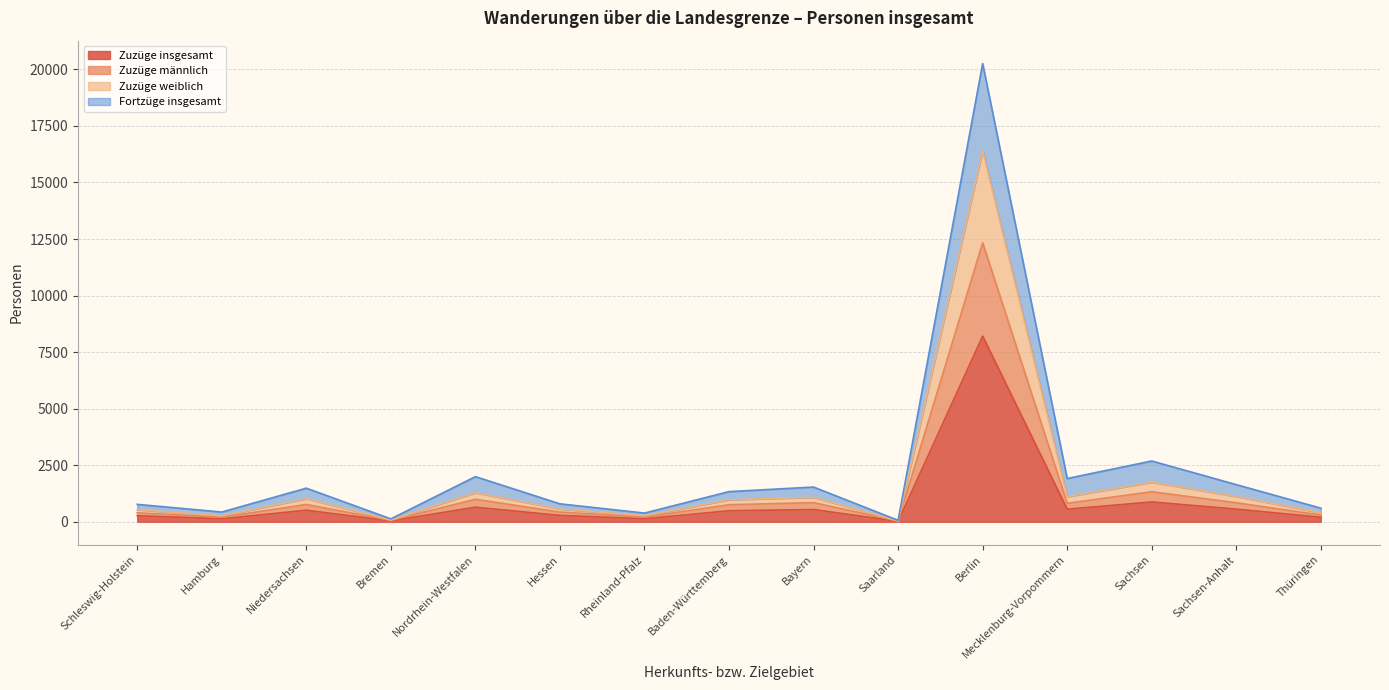

How many lines are shown in the chart?

4